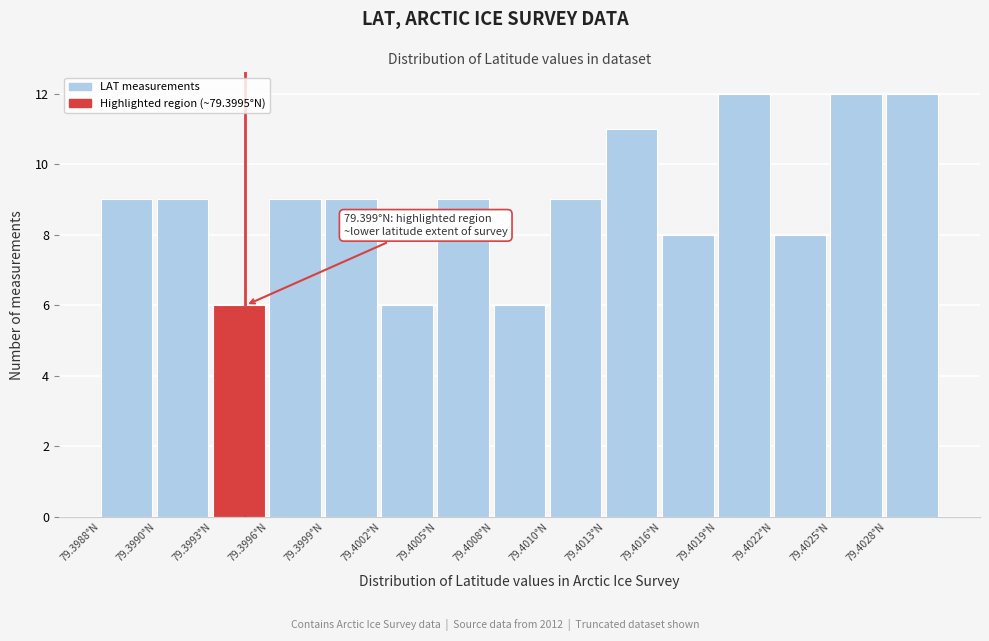

Reading right to left, extract all data points from this chart.

12	12	8	12	8	11	9	6	9	6	9	9	6	9	9